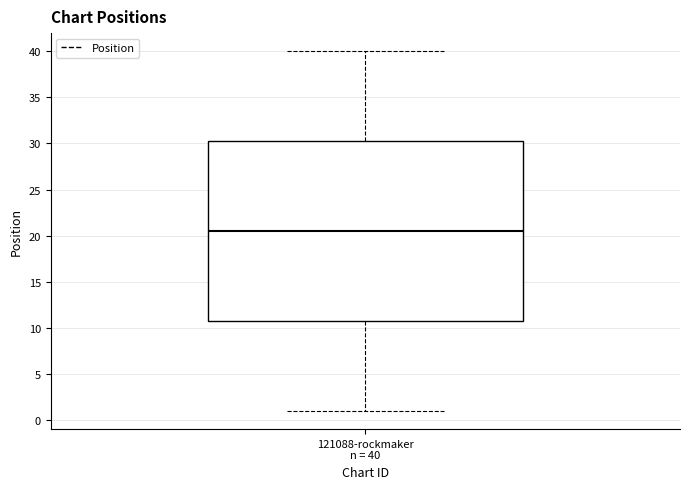

Transcribe this box plot: give where the median line is, the range the box spans, and where the two whiskers end, as read against the y-axis. The values are not printed on the chart, so give them approximately, as read against the axis.

median 20.5, box 11.0 to 30.5, whiskers 1.0 to 40.0